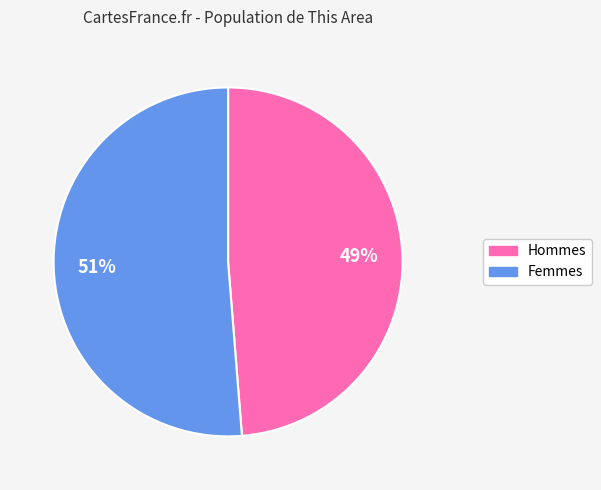

Is there a majority slice in this chart?

Yes